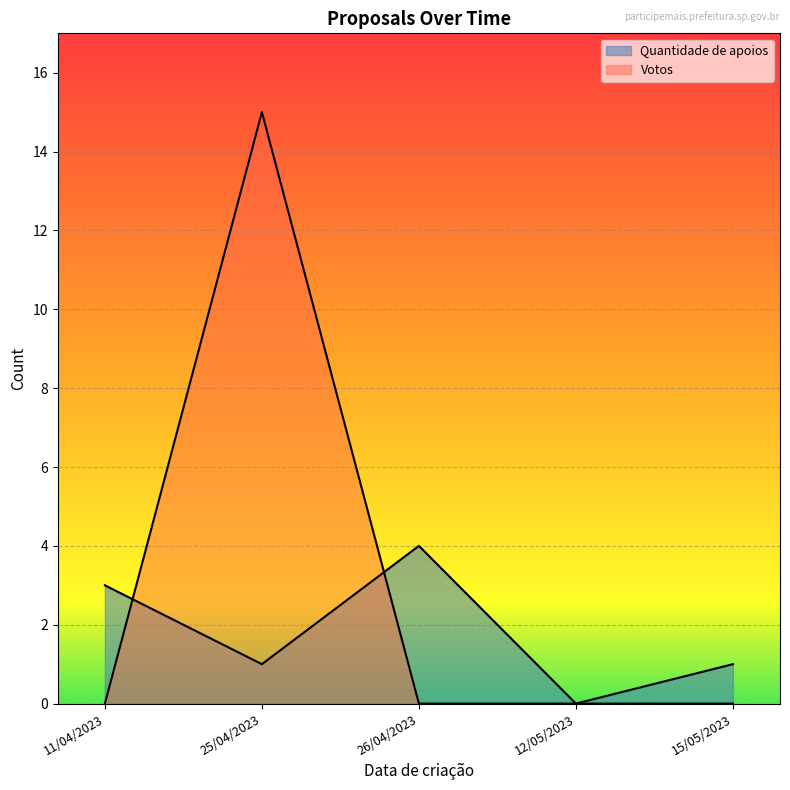

List the series in order of their overall mean, lowest first.

Quantidade de apoios, Votos